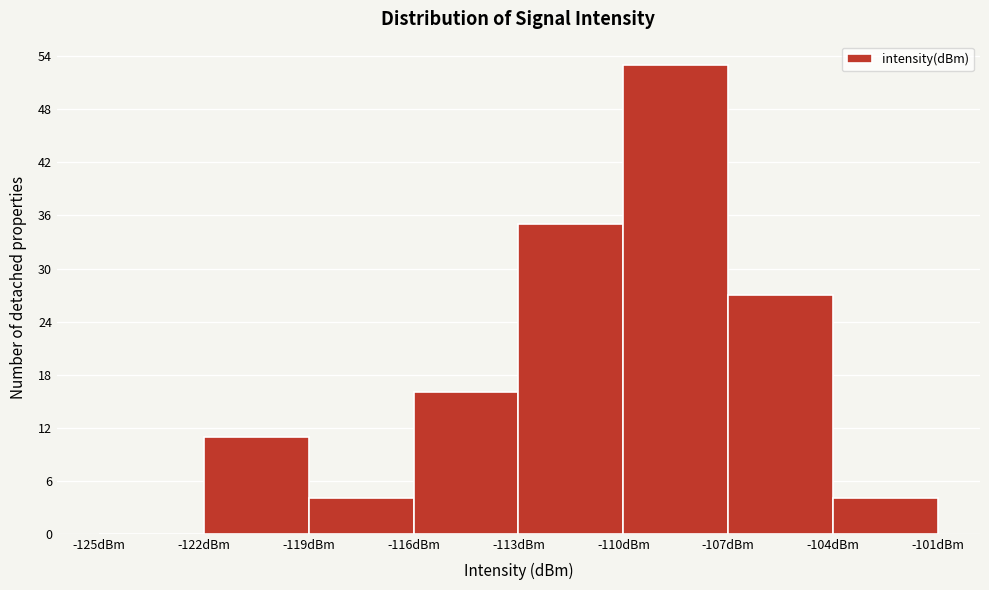

Which range on the x-axis has the tallest bar?

-110 to -107